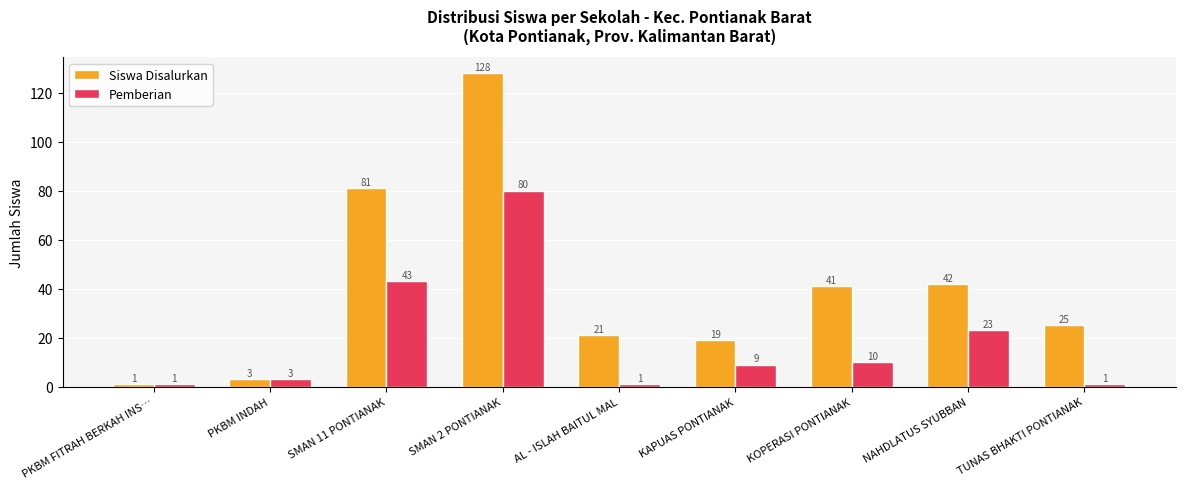

Reading right to left, extract all data points from this chart.

Siswa Disalurkan: 25	42	41	19	21	128	81	3	1
Pemberian: 1	23	10	9	1	80	43	3	1